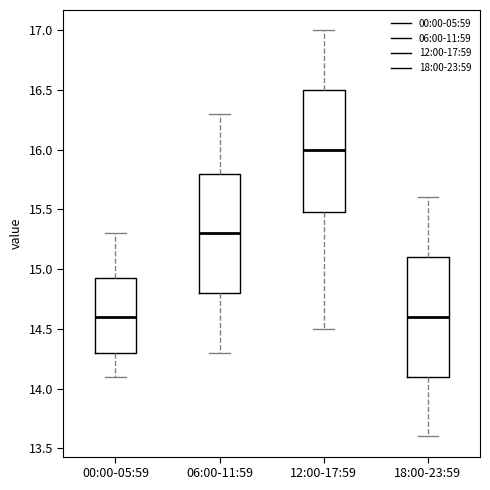

Where does the upper whisker of the box for 12:00-17:59 end on the y-axis? The values are not printed on the chart, so give them approximately, as read against the axis.

17.00